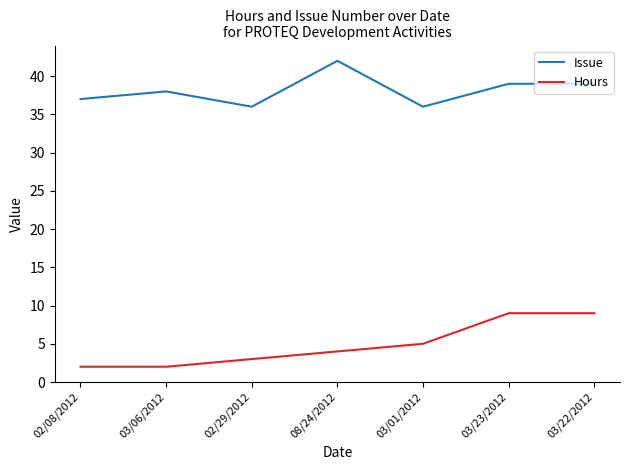

What is the difference between the highest and lowest values at 02/08/2012?

35